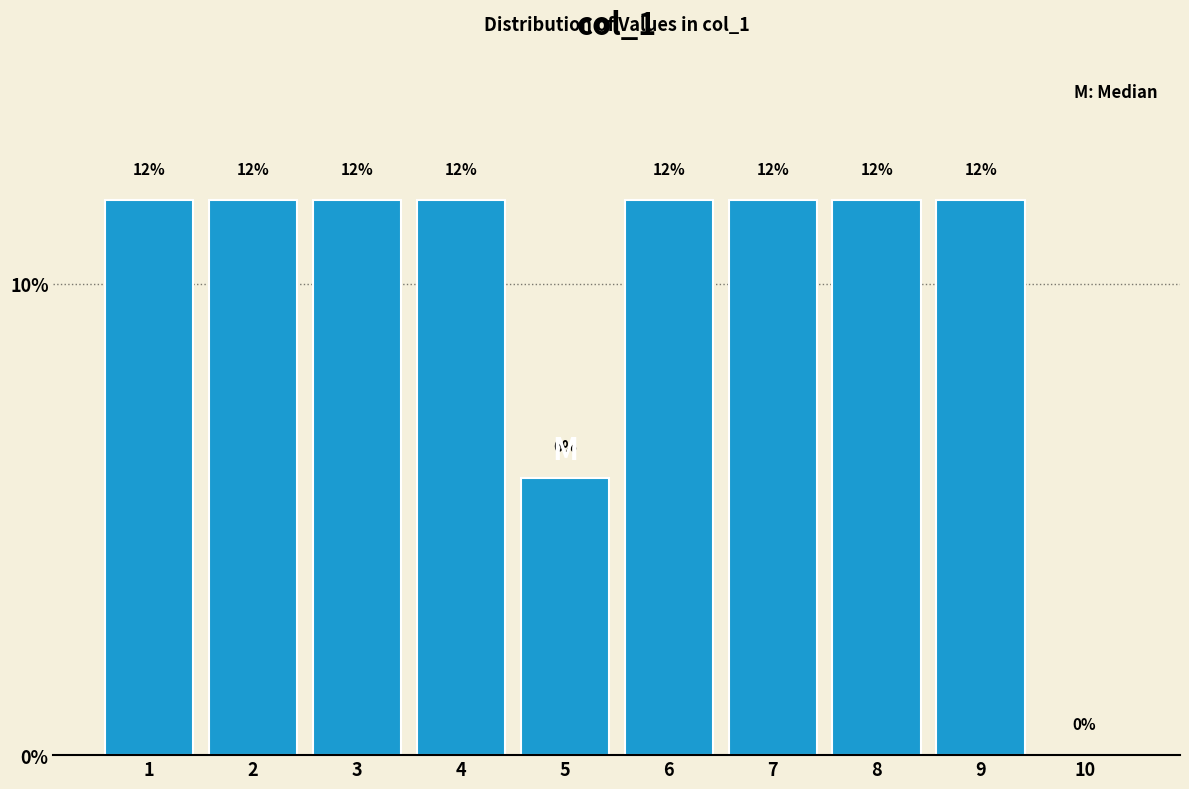

Are the bars horizontal?

No